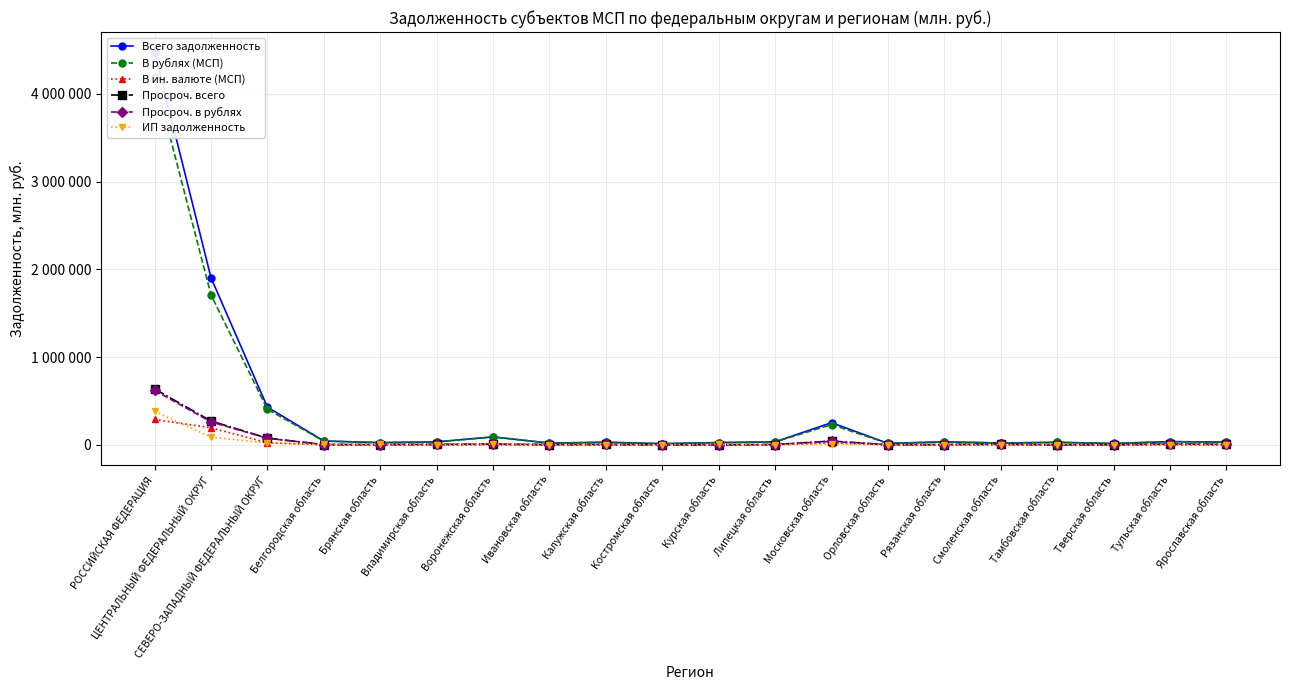

How many values in the Всего задолженность series exceed 34348?

9